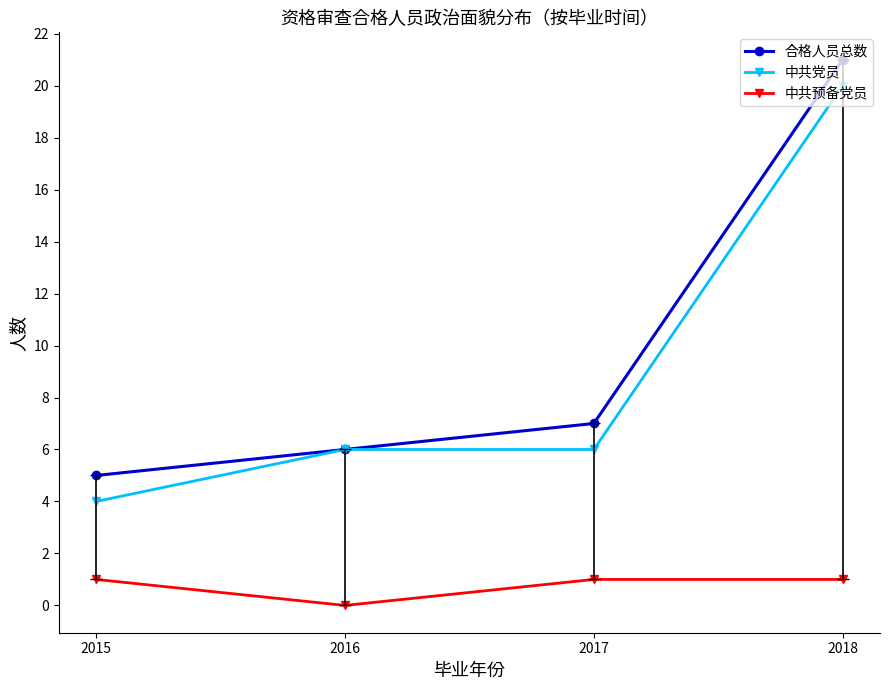

Count the 中共预备党员 values in the range 1 to 2.

3